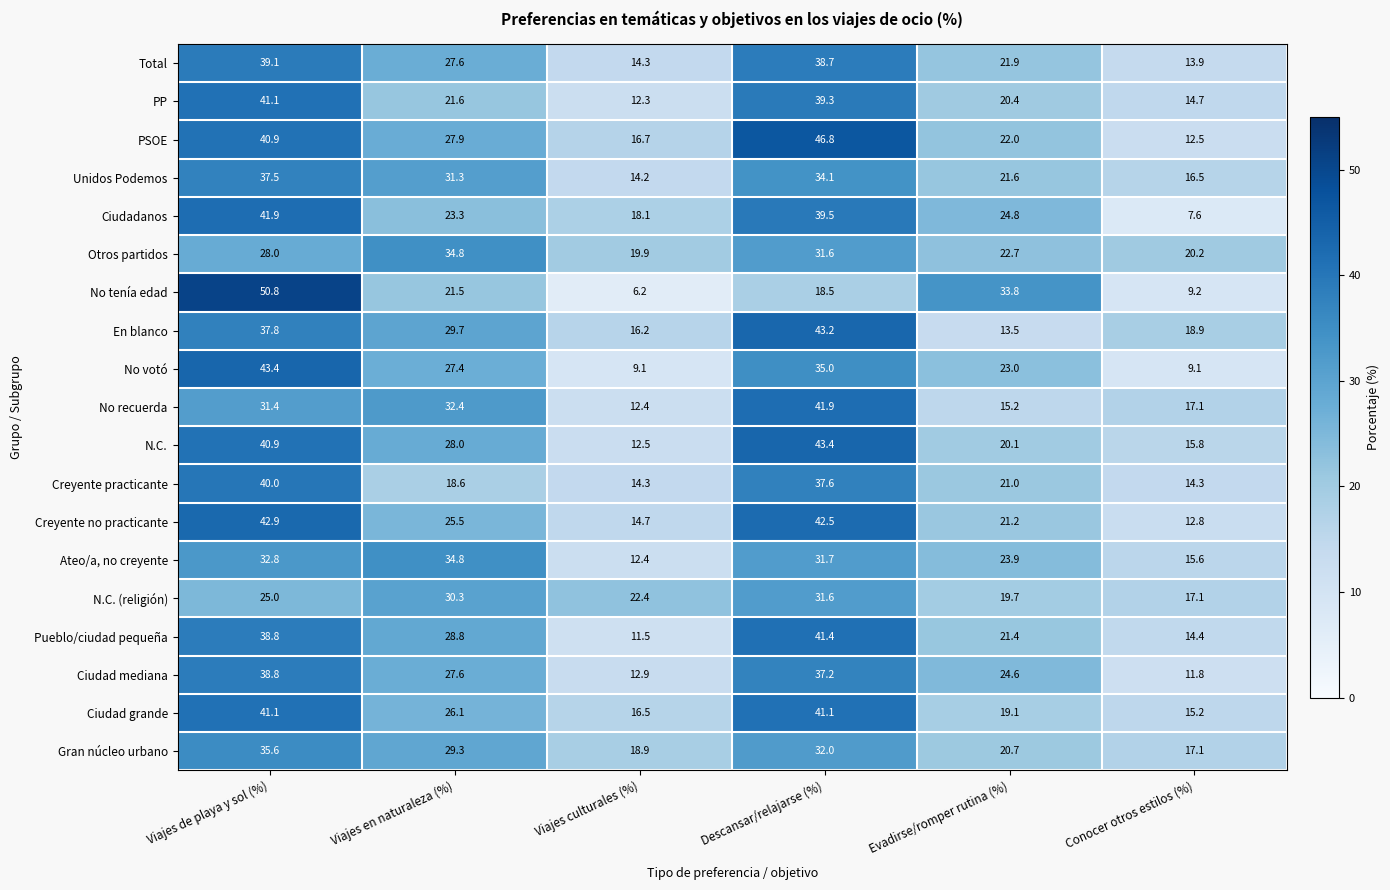

At which label does PSOE first exceed 27?

Viajes de playa y sol (%)